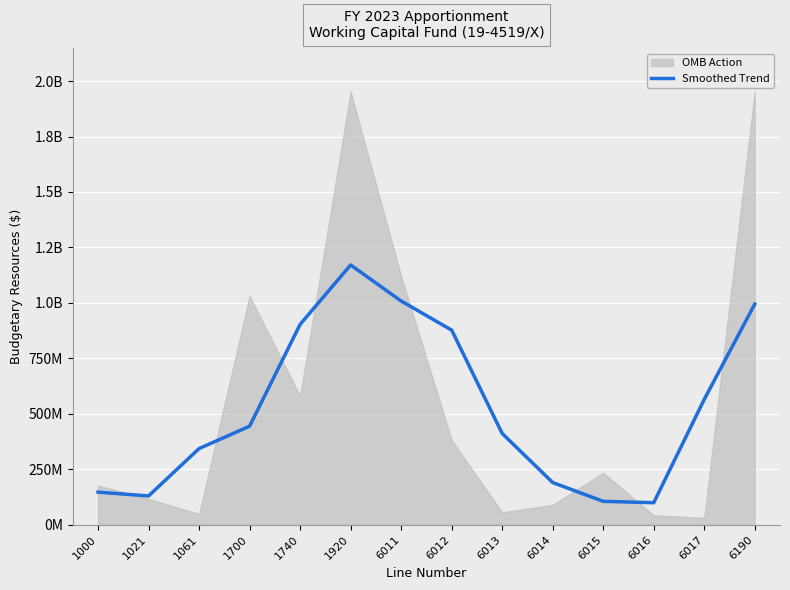

Reading left to right, extract all data points from this chart.

146677174.0	129459172.5	343056268.8	443926000.0	902847585.5	1170845211.2	1008321583.0	877208568.5	411391937.5	189945649.2	105268290.8	98977604.0	564794235.0	994382484.5